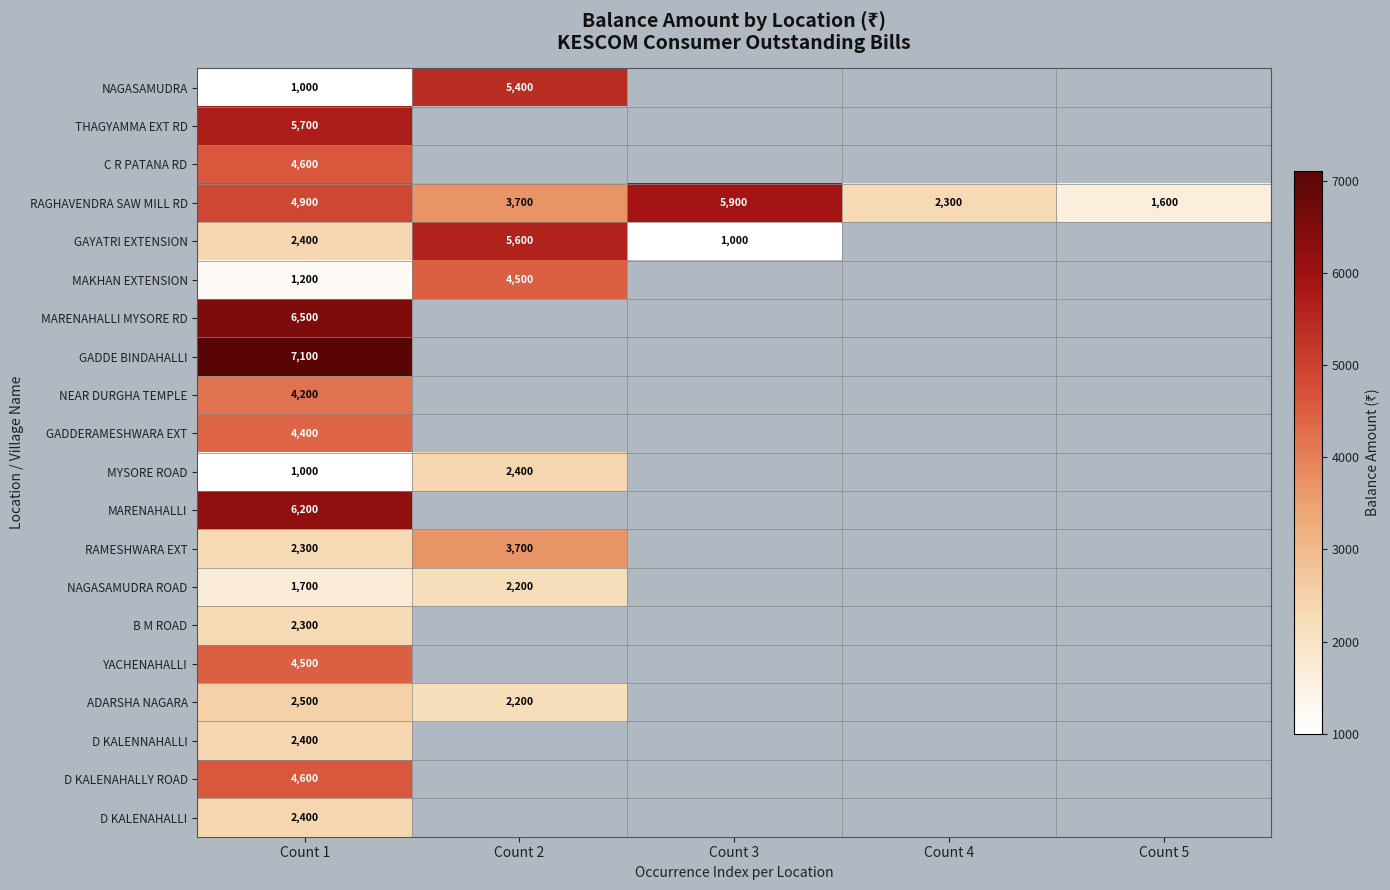

The value of GAYATRI EXTENSION at Count 1 is 2400. True or false?

True